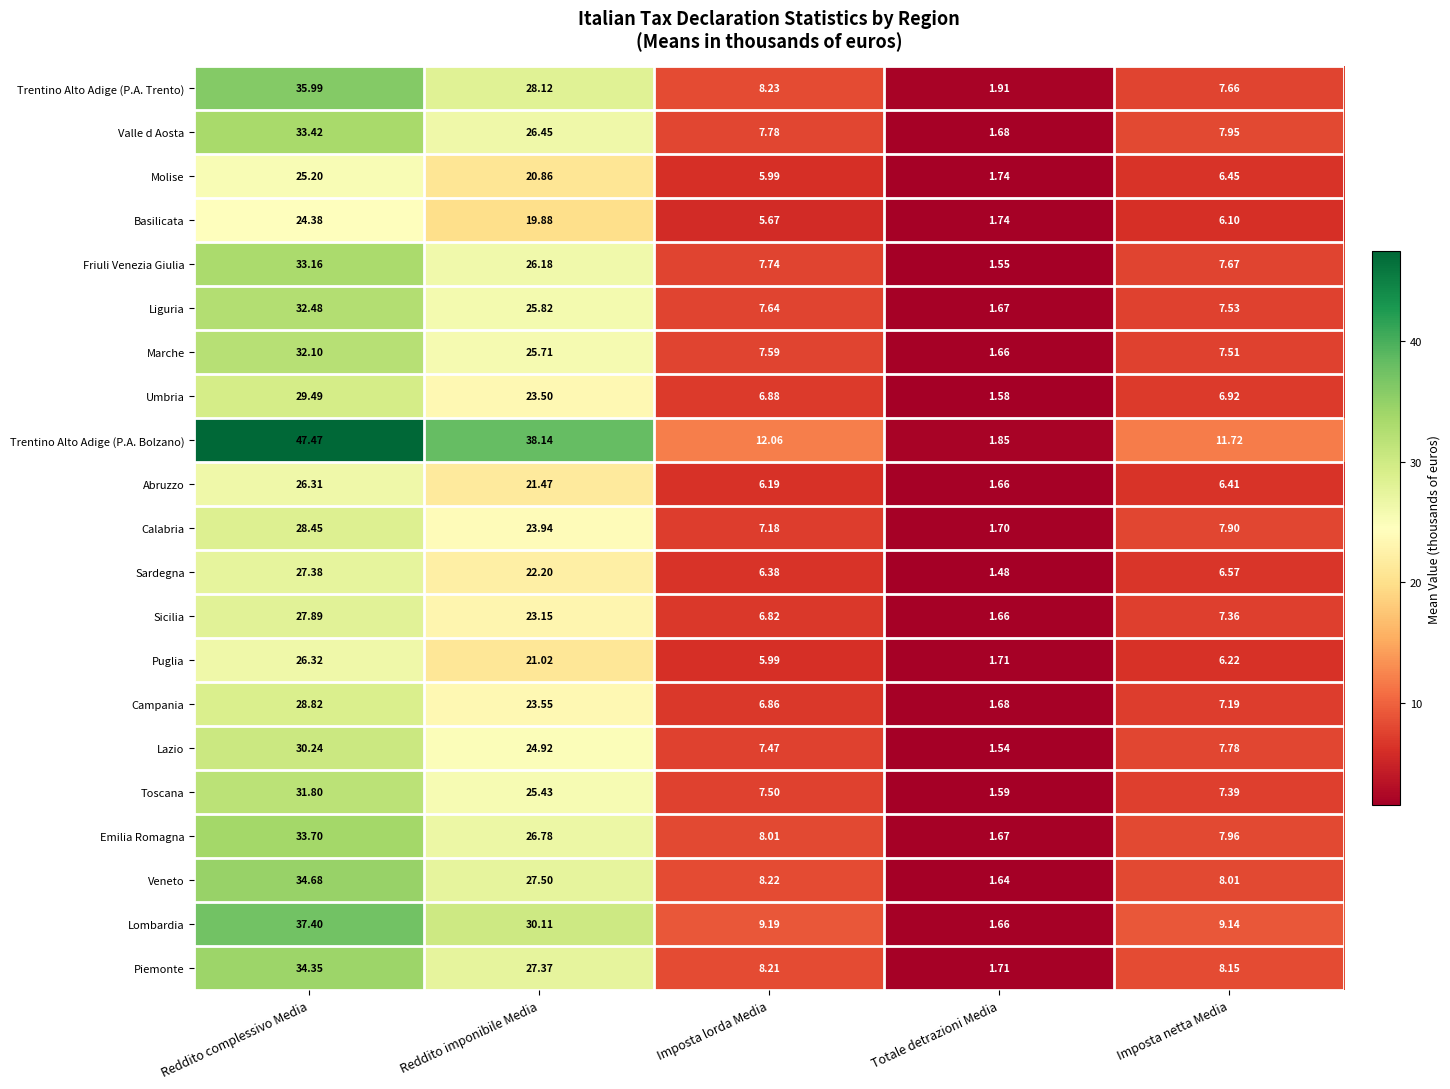

Where does the Emilia Romagna series first go above 8?

Reddito complessivo Media